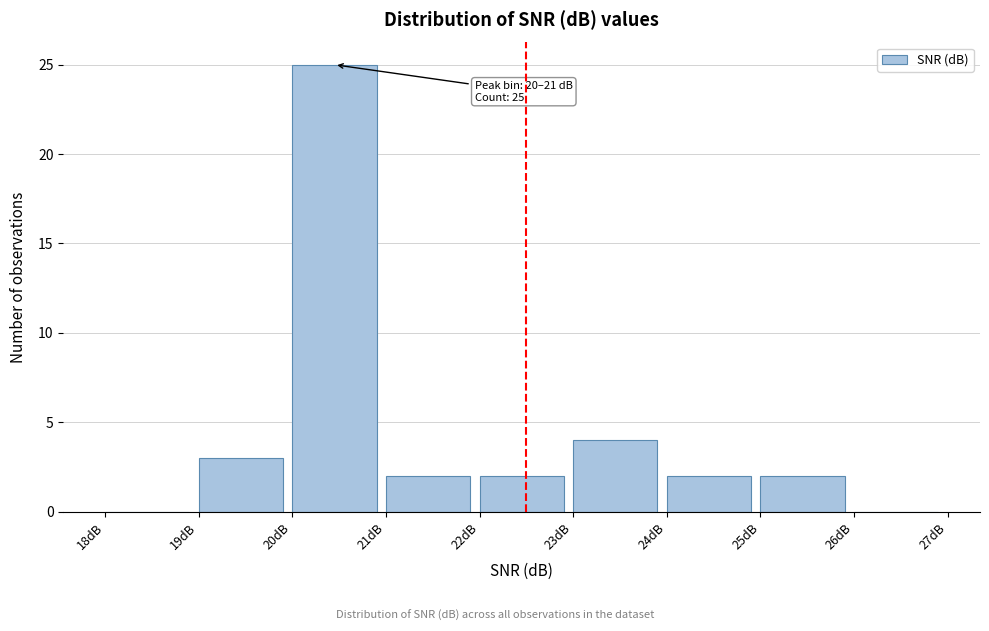

Over which range of the x-axis is the bar tallest?

20 to 21